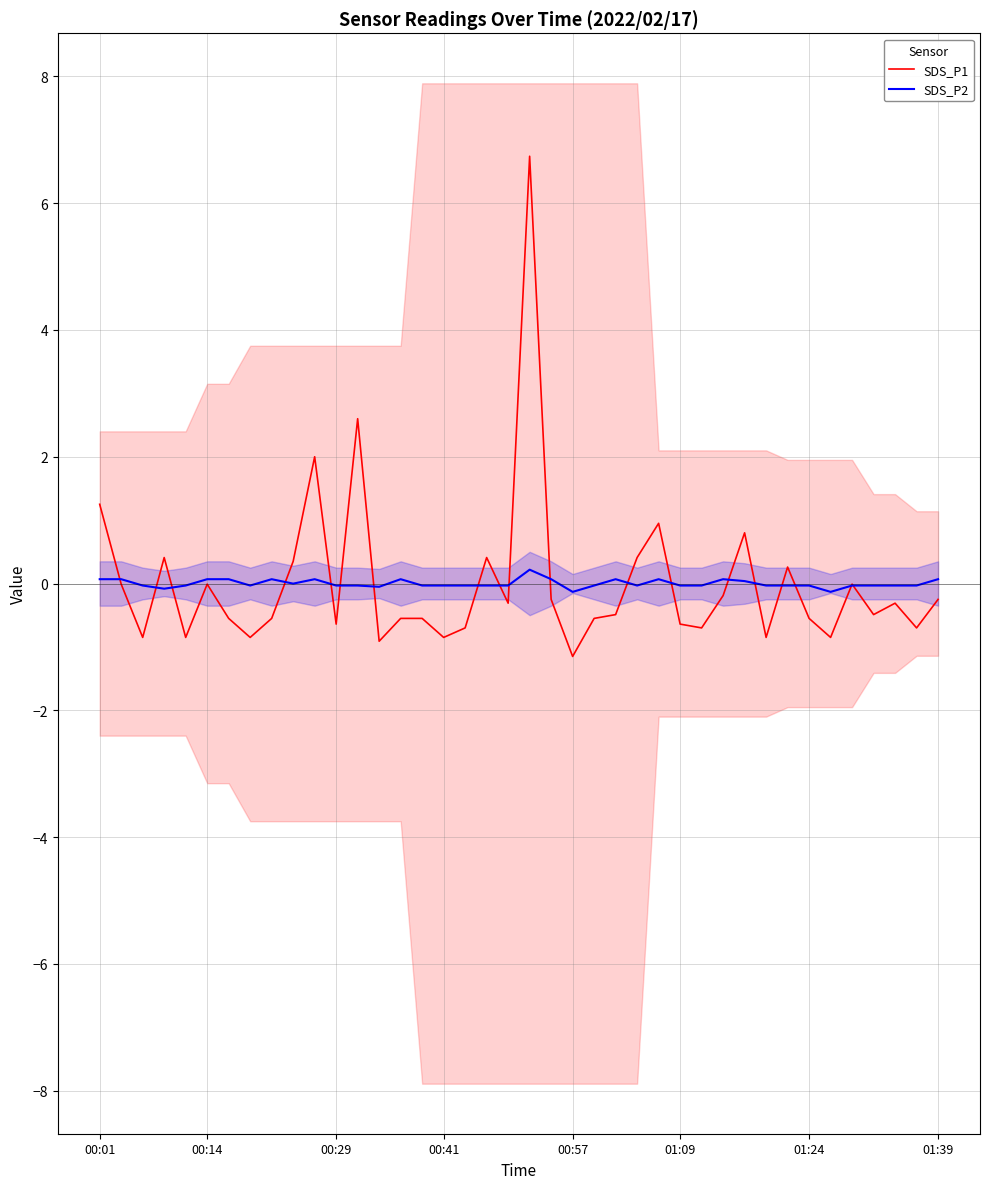

What is the total value across all series at 25?

0.4